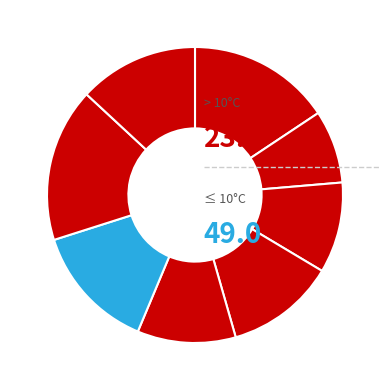

Does any single category account for the majority?

No